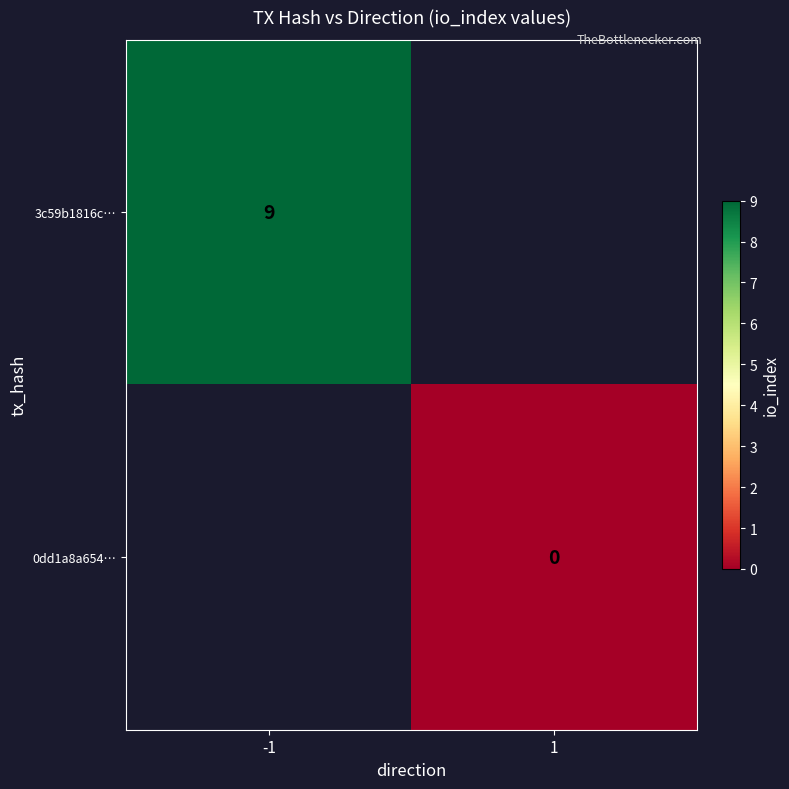

The value of 3c59b1816c… at -1 is 9. True or false?

True